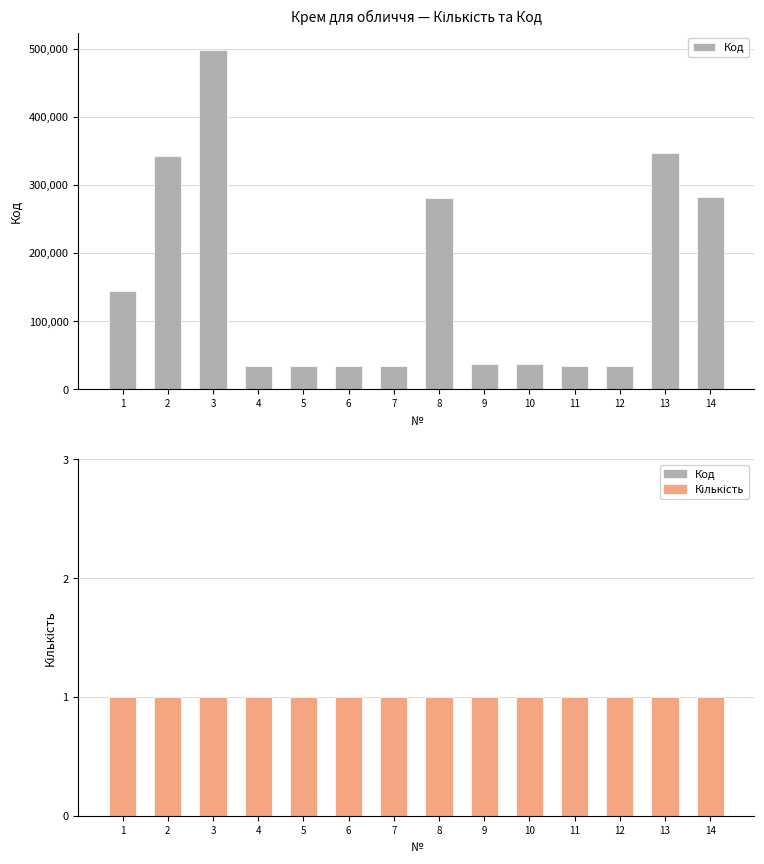

Which series has the largest total across all categories?

Код